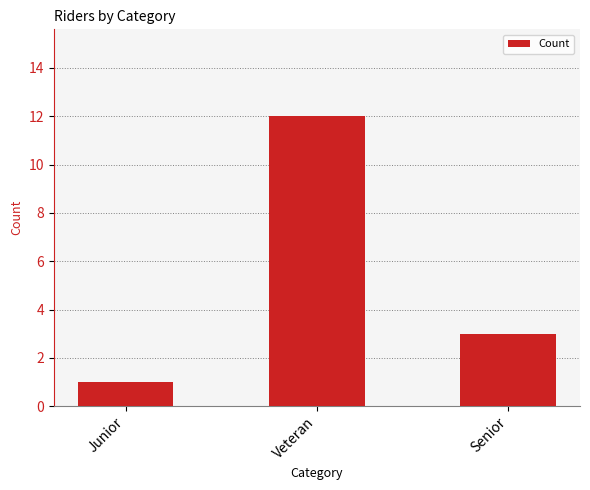

True or false: the data shows 3 at Senior.

True